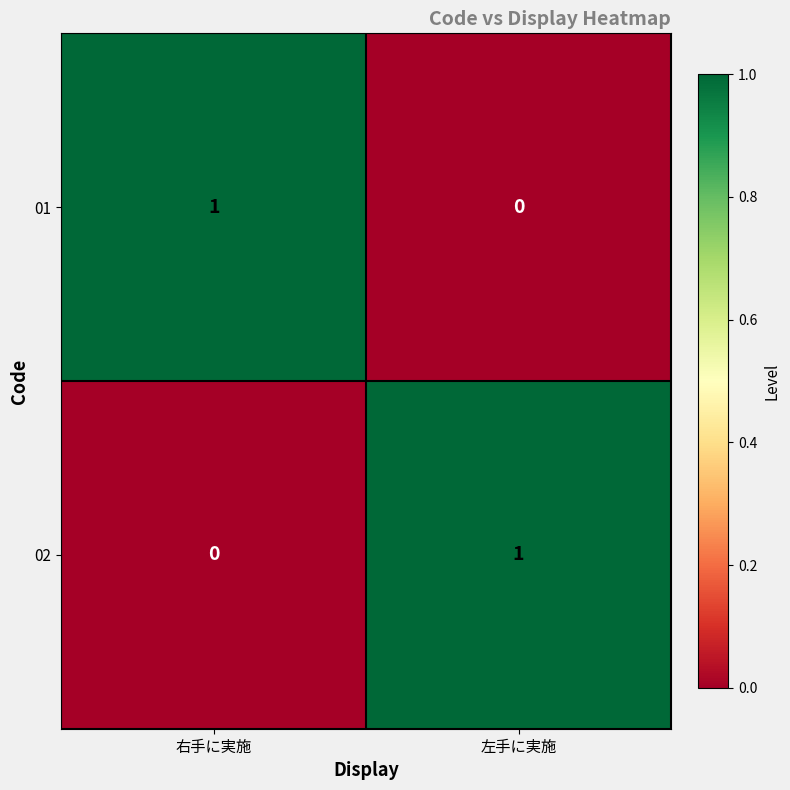

At which label does 02 reach its minimum?

右手に実施